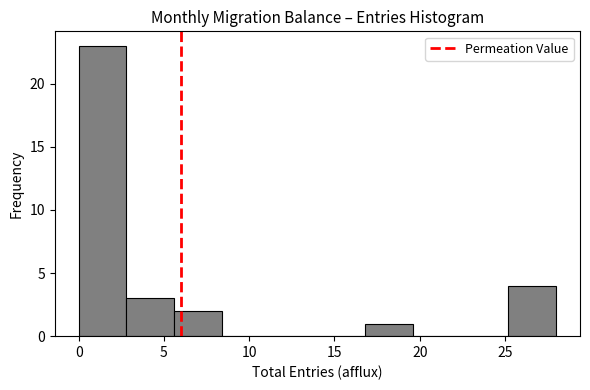

How tall is the bar that spans 16.8 to 19.6 on the x-axis? Neither the bar edges nor the heights are printed on the chart, so give them approximately, as read against the axes.

1